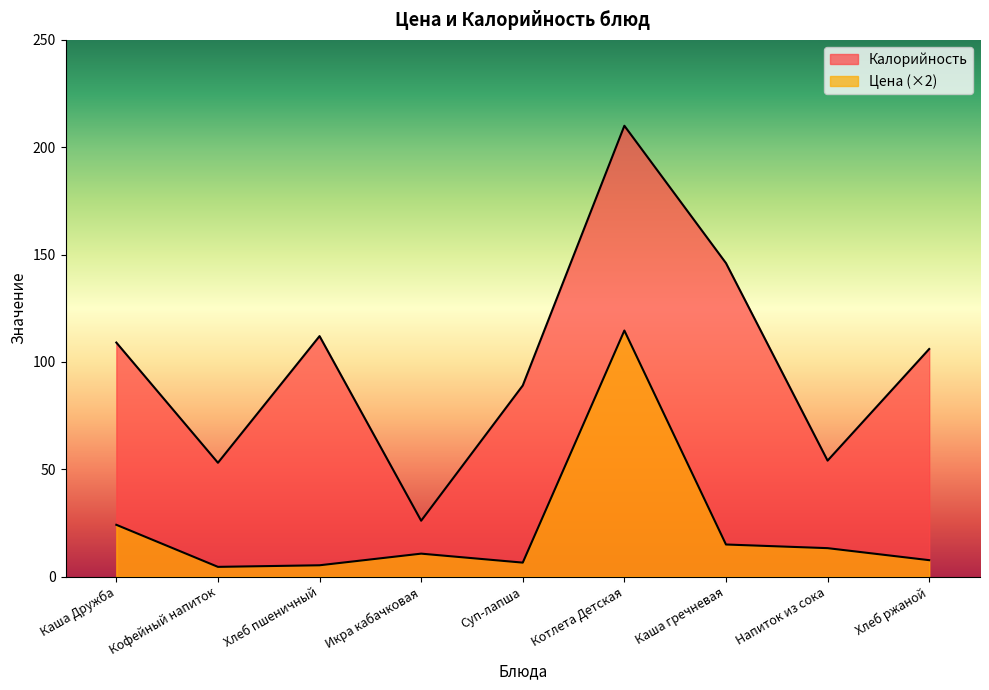

Which series has the largest total across all categories?

Калорийность